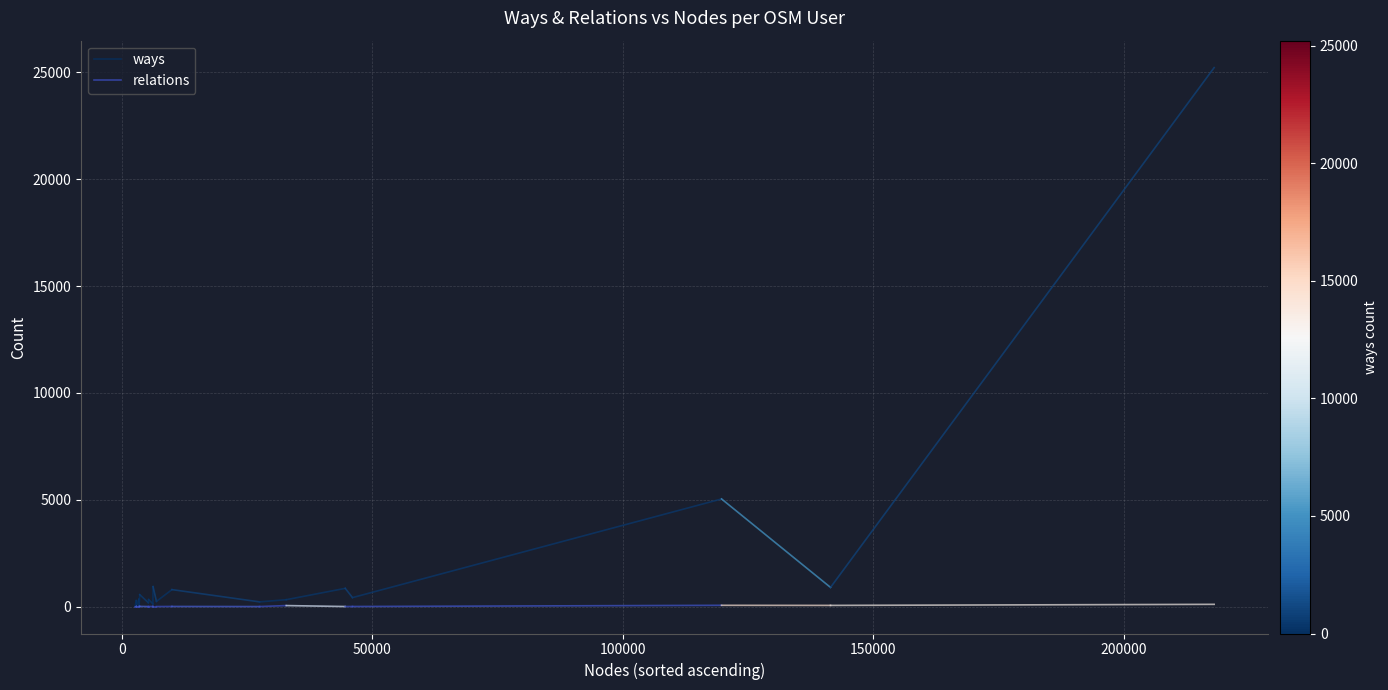

How many lines are shown in the chart?

2